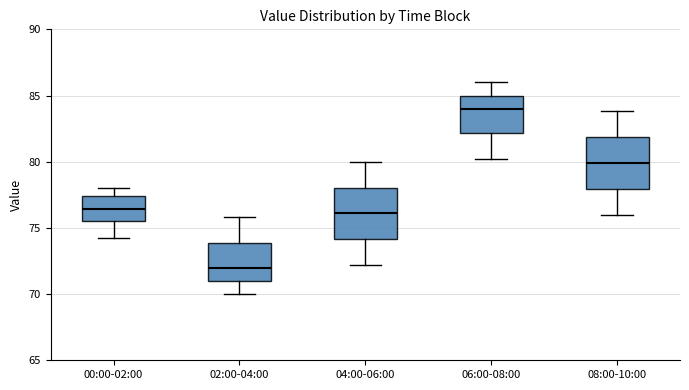

Which box has the highest median line?

06:00-08:00